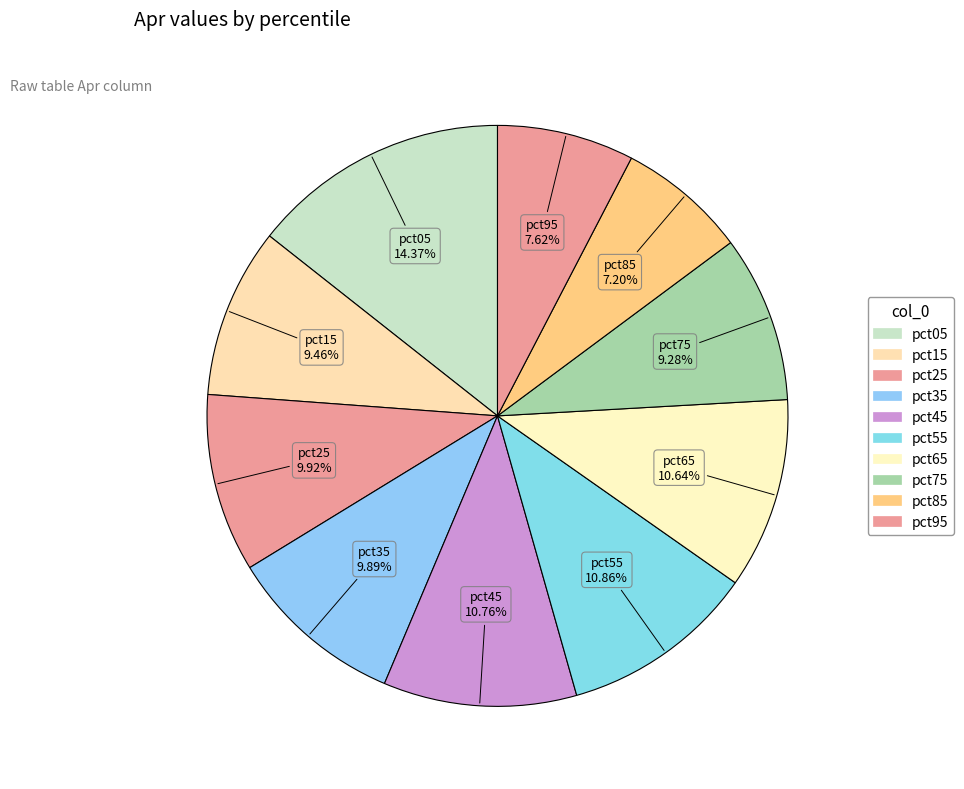

How many slices are in this pie chart?

10